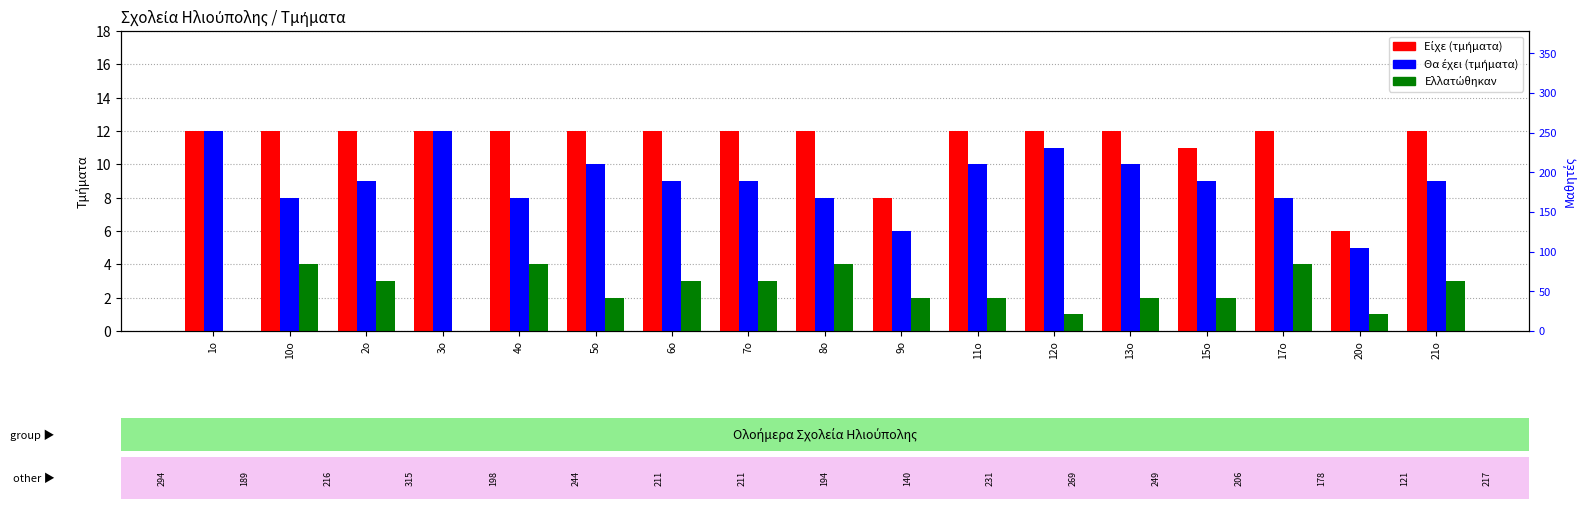

What is the sum of the Είχε values at 12o and 8o?

24